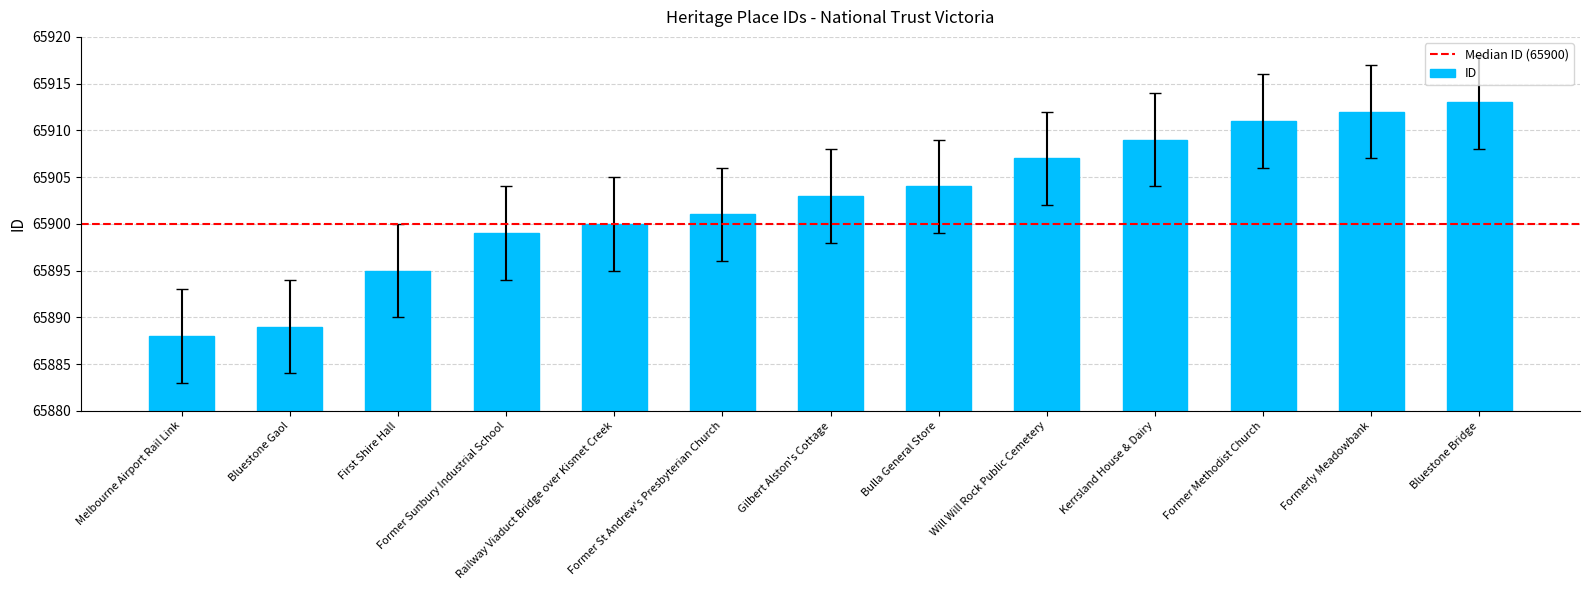

List the labels in order of value, largest first.

Bluestone Bridge, Formerly Meadowbank, Former Methodist Church, Kerrsland House & Dairy, Will Will Rock Public Cemetery, Bulla General Store, Gilbert Alston's Cottage, Former St Andrew's Presbyterian Church, Railway Viaduct Bridge over Kismet Creek, Former Sunbury Industrial School, First Shire Hall, Bluestone Gaol, Melbourne Airport Rail Link